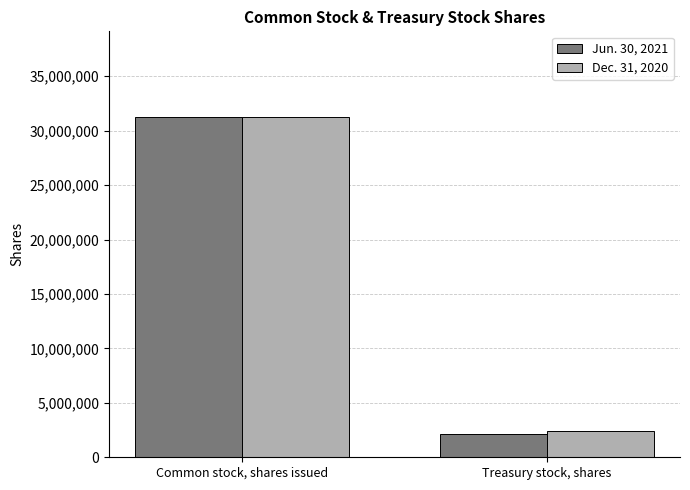

Is it true that Jun. 30, 2021 equals 673493 at Treasury stock, shares?

False